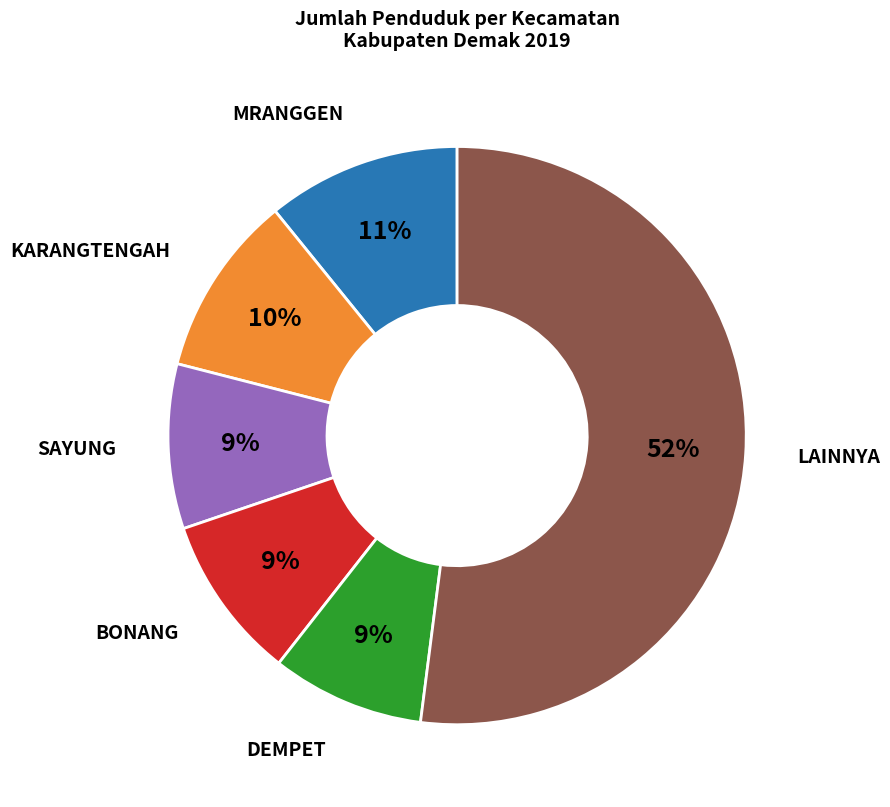

The KARANGTENGAH slice represents 25% of the pie. True or false?

False